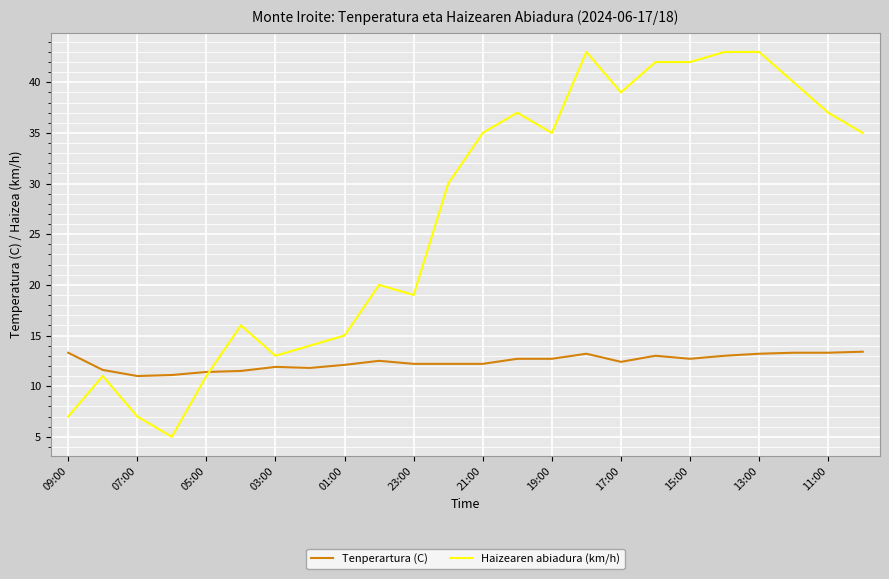

Which series has the largest total across all categories?

Haizearen abiadura (km/h)